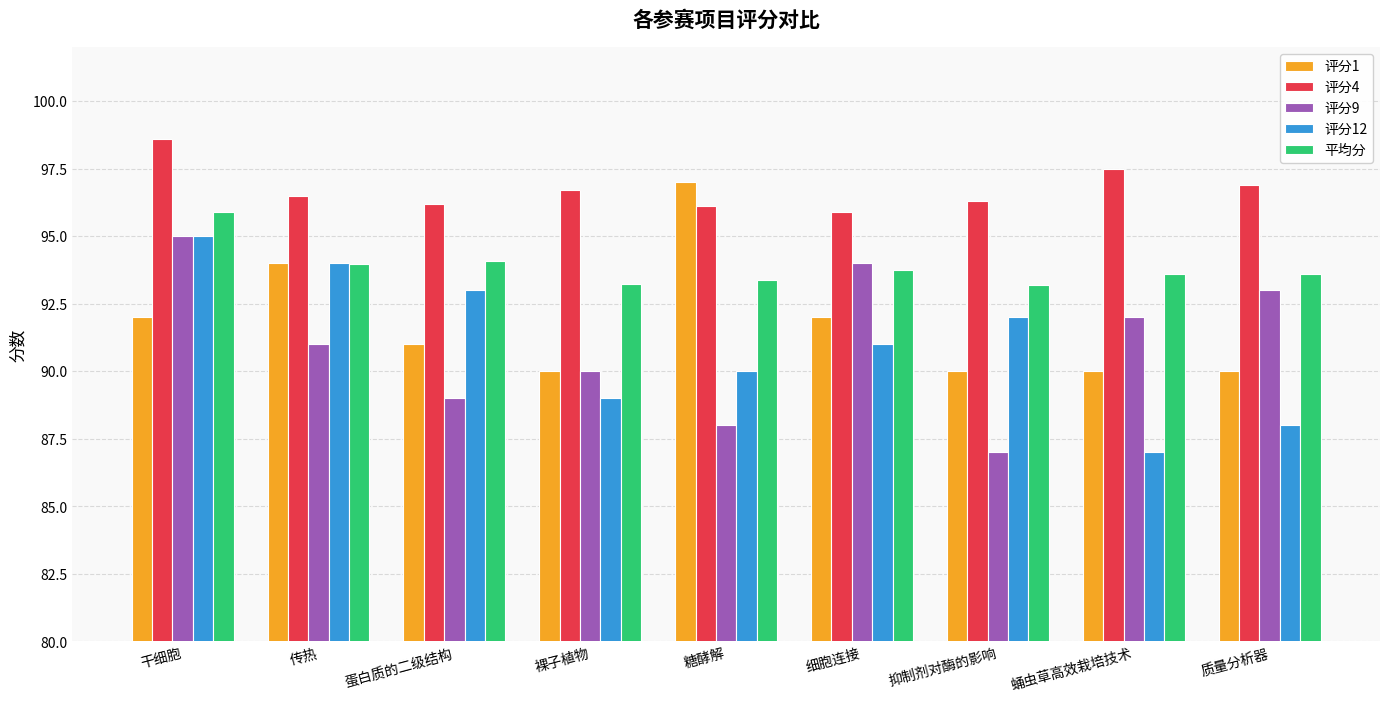

Reading right to left, list all the values displayed in this chart.

评分1: 质量分析器=90.0	蛹虫草高效栽培技术=90.0	抑制剂对酶的影响=90.0	细胞连接=92.0	糖酵解=97.0	裸子植物=90.0	蛋白质的二级结构=91.0	传热=94.0	干细胞=92.0
评分4: 质量分析器=96.9	蛹虫草高效栽培技术=97.5	抑制剂对酶的影响=96.3	细胞连接=95.9	糖酵解=96.1	裸子植物=96.7	蛋白质的二级结构=96.2	传热=96.5	干细胞=98.6
评分9: 质量分析器=93.0	蛹虫草高效栽培技术=92.0	抑制剂对酶的影响=87.0	细胞连接=94.0	糖酵解=88.0	裸子植物=90.0	蛋白质的二级结构=89.0	传热=91.0	干细胞=95.0
评分12: 质量分析器=88.0	蛹虫草高效栽培技术=87.0	抑制剂对酶的影响=92.0	细胞连接=91.0	糖酵解=90.0	裸子植物=89.0	蛋白质的二级结构=93.0	传热=94.0	干细胞=95.0
平均分: 质量分析器=93.6	蛹虫草高效栽培技术=93.6	抑制剂对酶的影响=93.2	细胞连接=93.8	糖酵解=93.4	裸子植物=93.2	蛋白质的二级结构=94.1	传热=94.0	干细胞=95.9